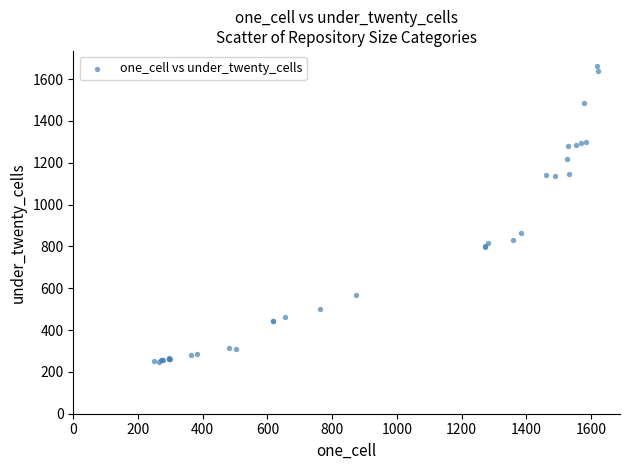

What Y value in the scatter plot is closest to 955?

864